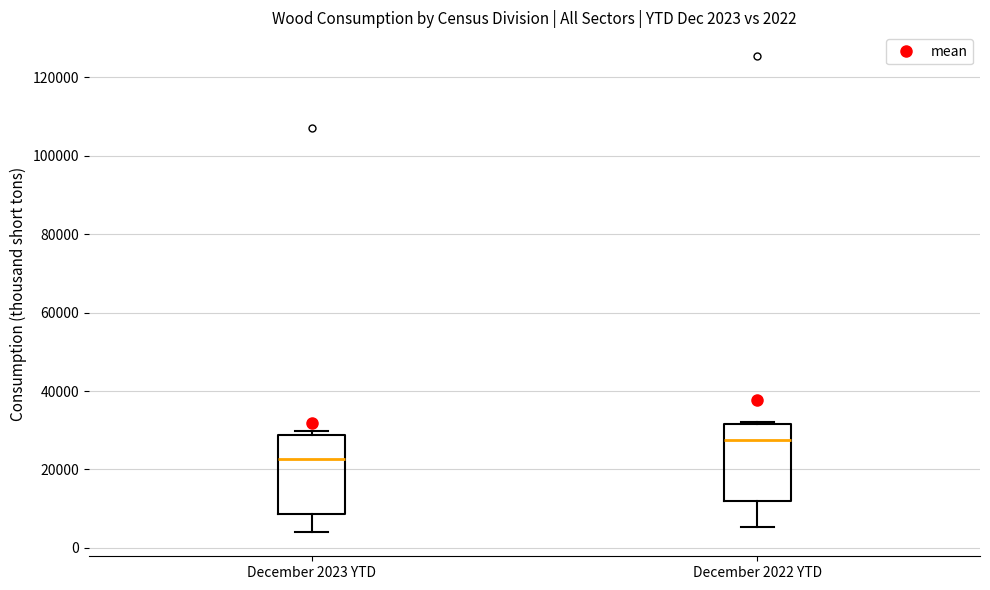

Which box's median line is the lowest?

December 2023 YTD